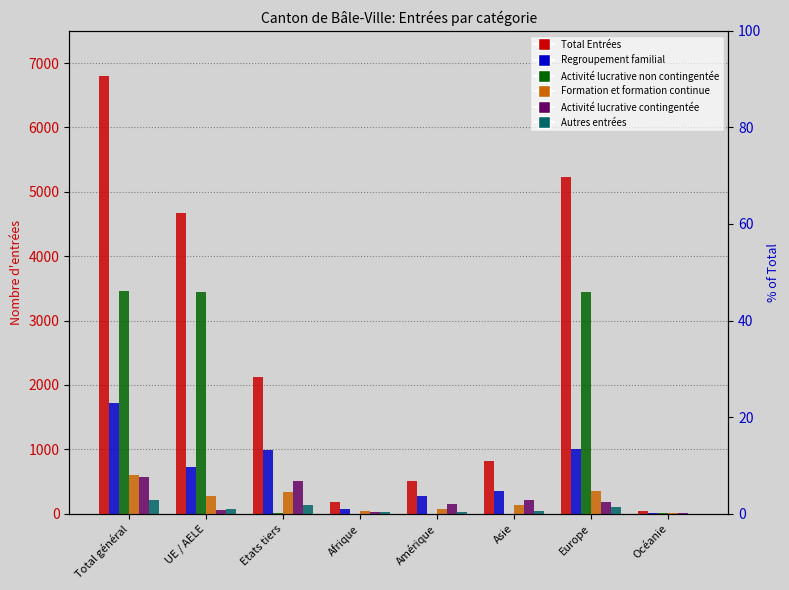

Reading right to left, transcribe all the data shown in this chart.

Total Entrées: 34	5237	819	512	182	2125	4671	6796
Regroupement familial: 12	1011	354	272	68	994	726	1720
Activité lucrative non contingentée: 2	3447	1	1	1	12	3440	3452
Formation et formation continue: 7	354	133	67	40	328	273	601
Activité lucrative contingentée: 11	183	205	143	21	507	56	563
Autres entrées: 1	106	42	25	31	141	69	210